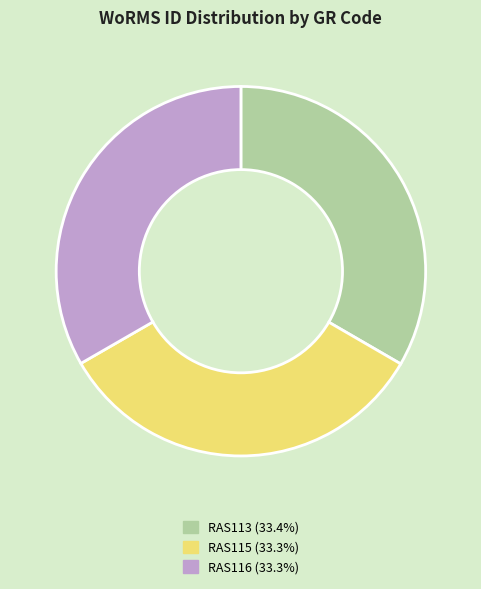

True or false: RAS113 accounts for 47% of the total.

False